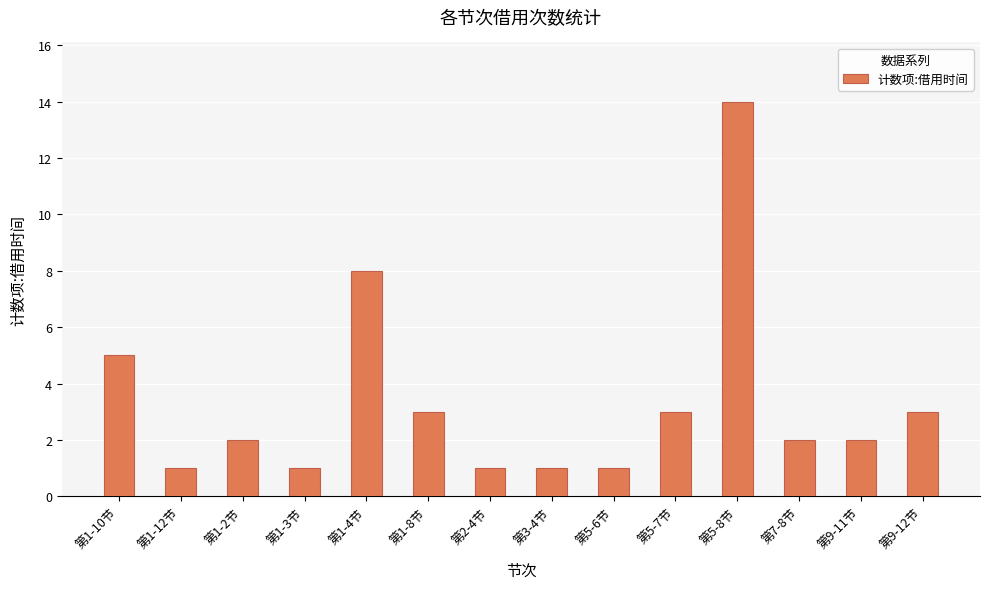

What is the value of the 2nd bar from the left?

1